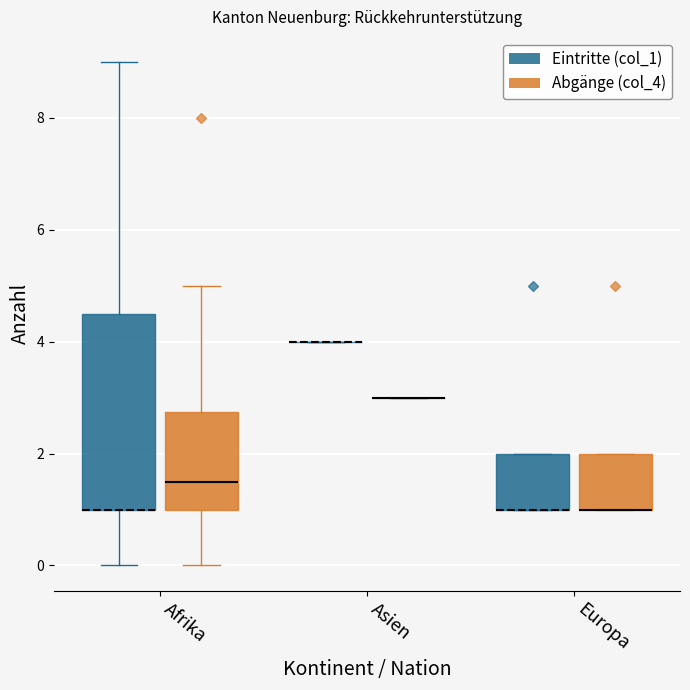

Which box is the tallest, from its lower edge to its upper edge?

Afrika (Eintritte (col_1))